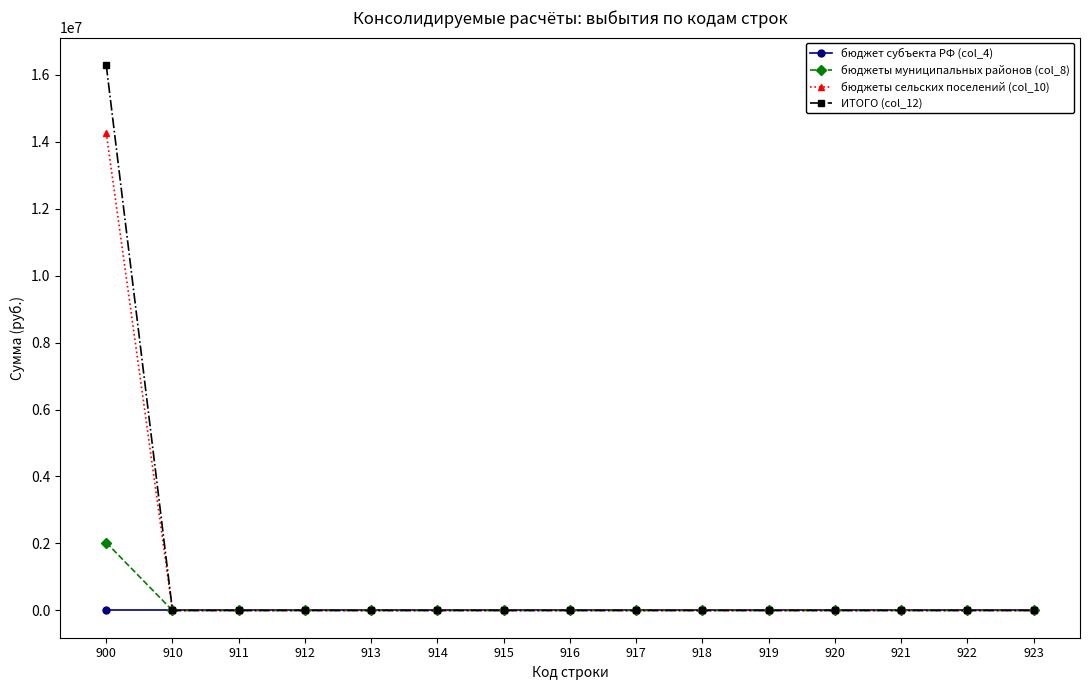

How many categories are shown in the chart?

15